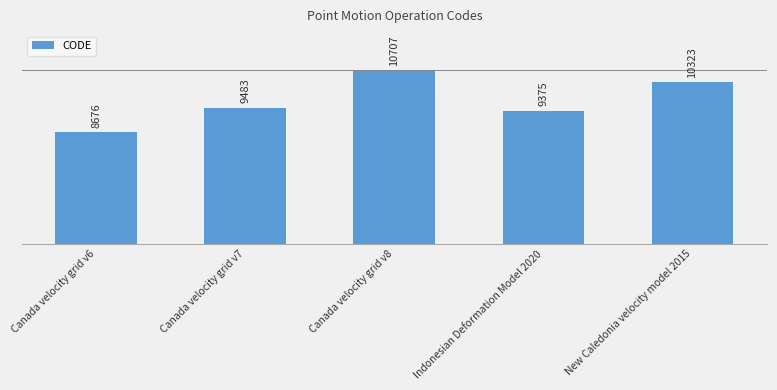

At which label is the value closest to 9691?

Canada velocity grid v7